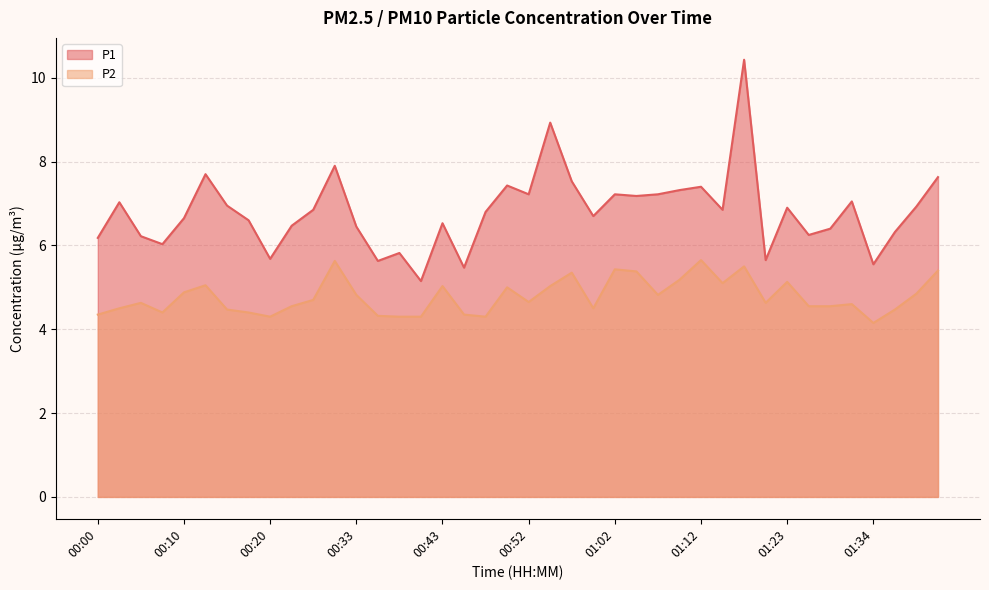

True or false: P1 has a value of 10.8 at 00:15.

False